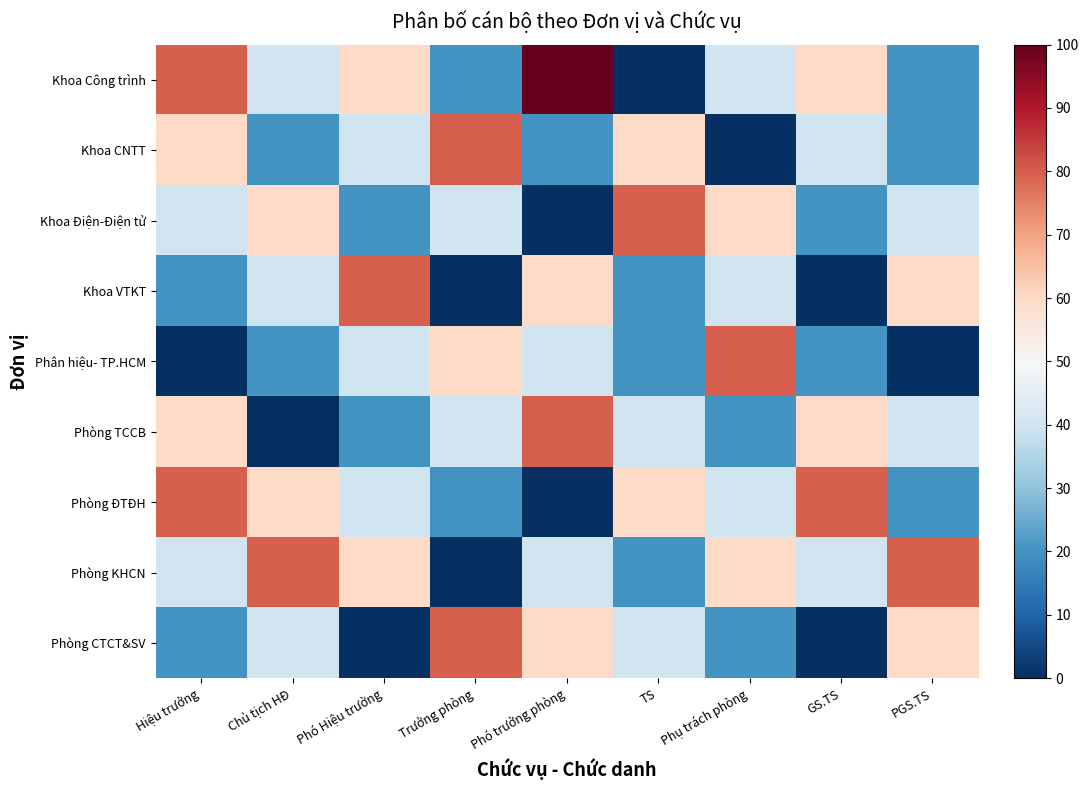

Which has a higher value, Phó trưởng phòng or TS?

Phó trưởng phòng